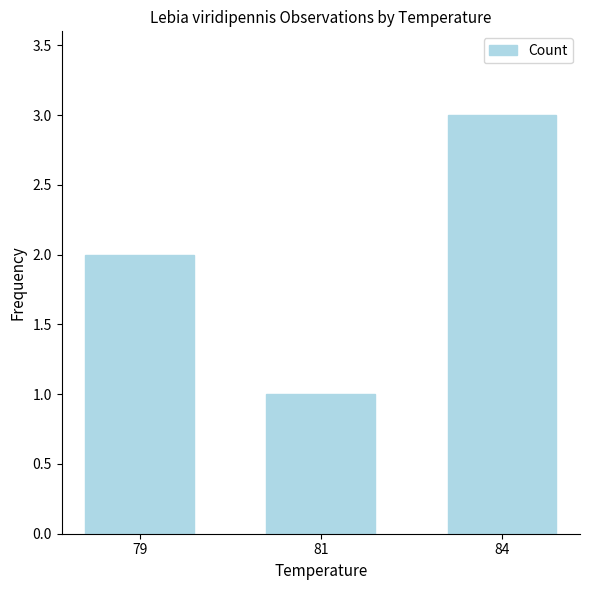

Between 79 and 84, which is larger?

84